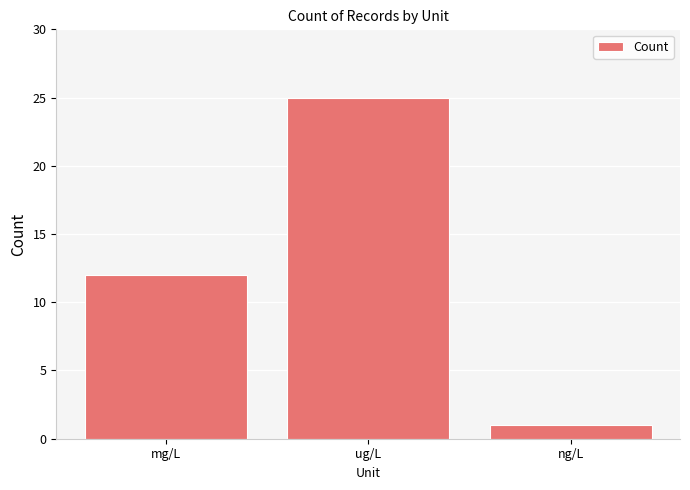

What is the change in value from mg/L to ug/L?

+13